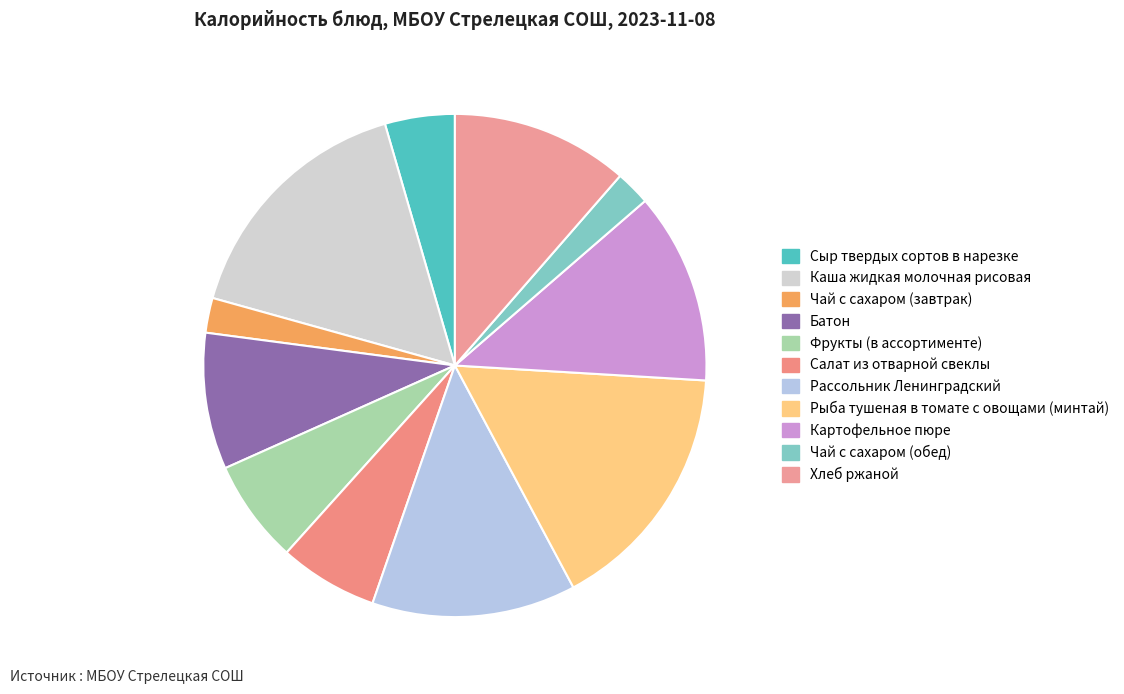

True or false: Картофельное пюре accounts for 12% of the total.

True